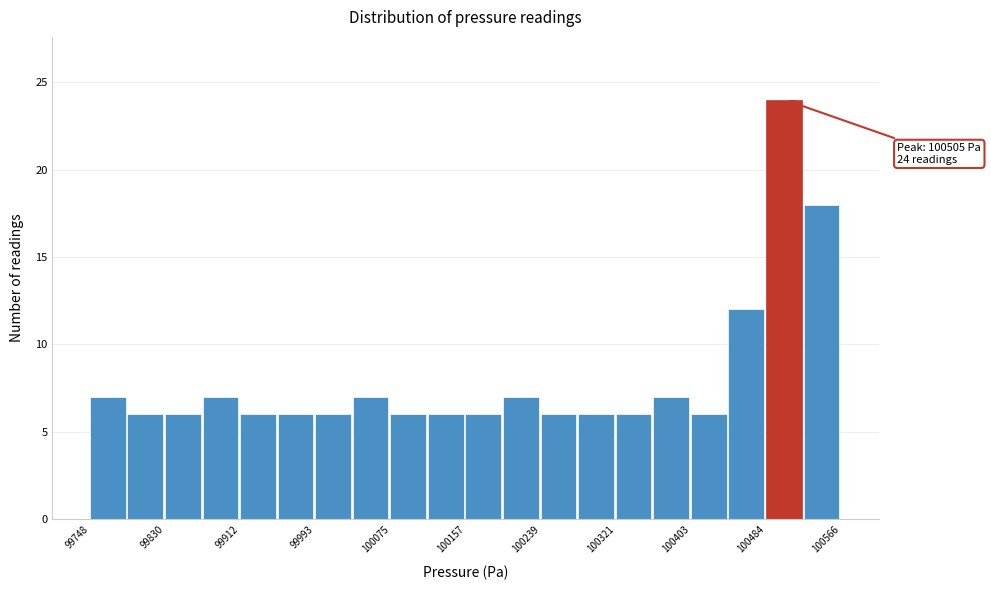

Which range on the x-axis has the tallest bar?

100480 to 100530